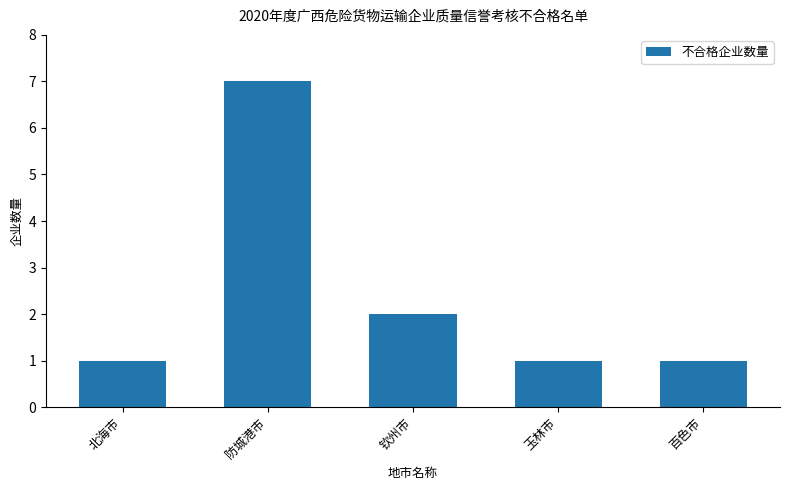

Does the chart contain stacked bars?

No